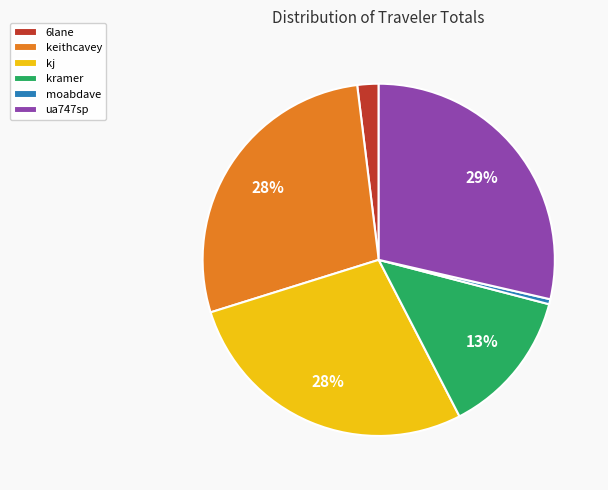

Which category has the biggest portion of the pie?

ua747sp